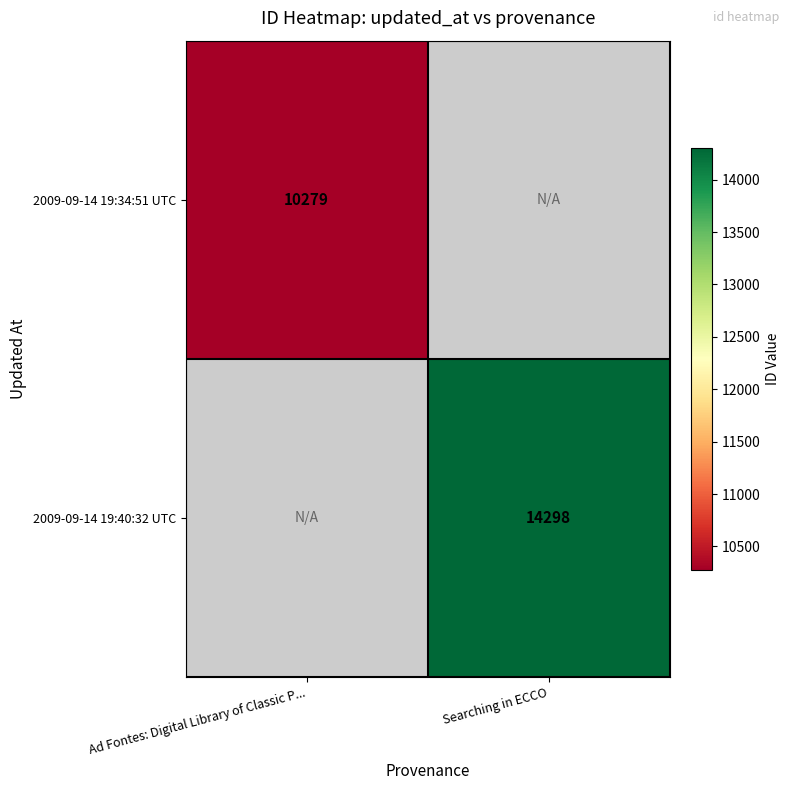

True or false: 2009-09-14 19:40:32 UTC has a value of 19220.5 at Searching in ECCO.

False